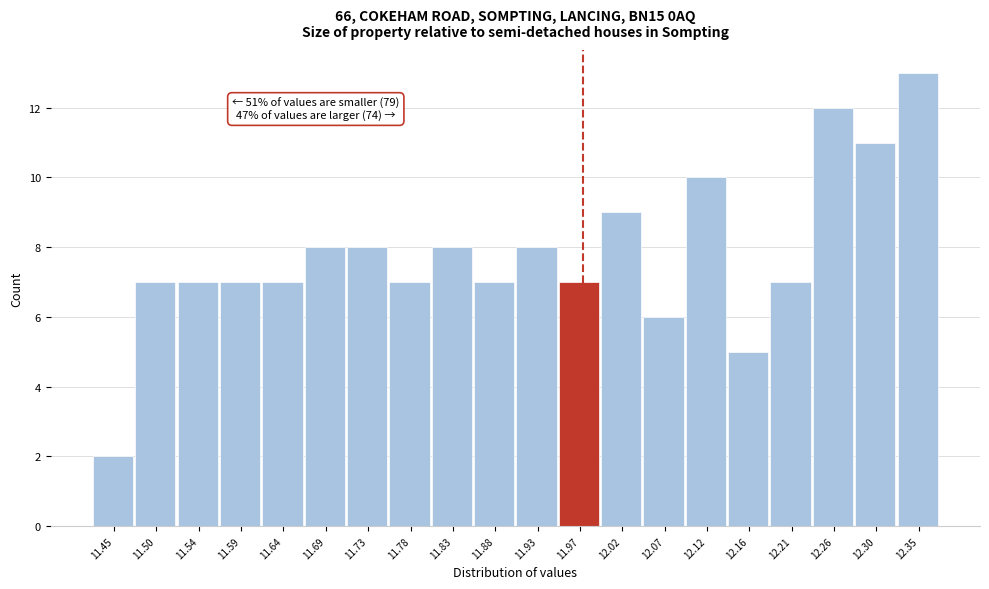

Reading left to right, what are all the values shown in this chart?

2	7	7	7	7	8	8	7	8	7	8	7	9	6	10	5	7	12	11	13